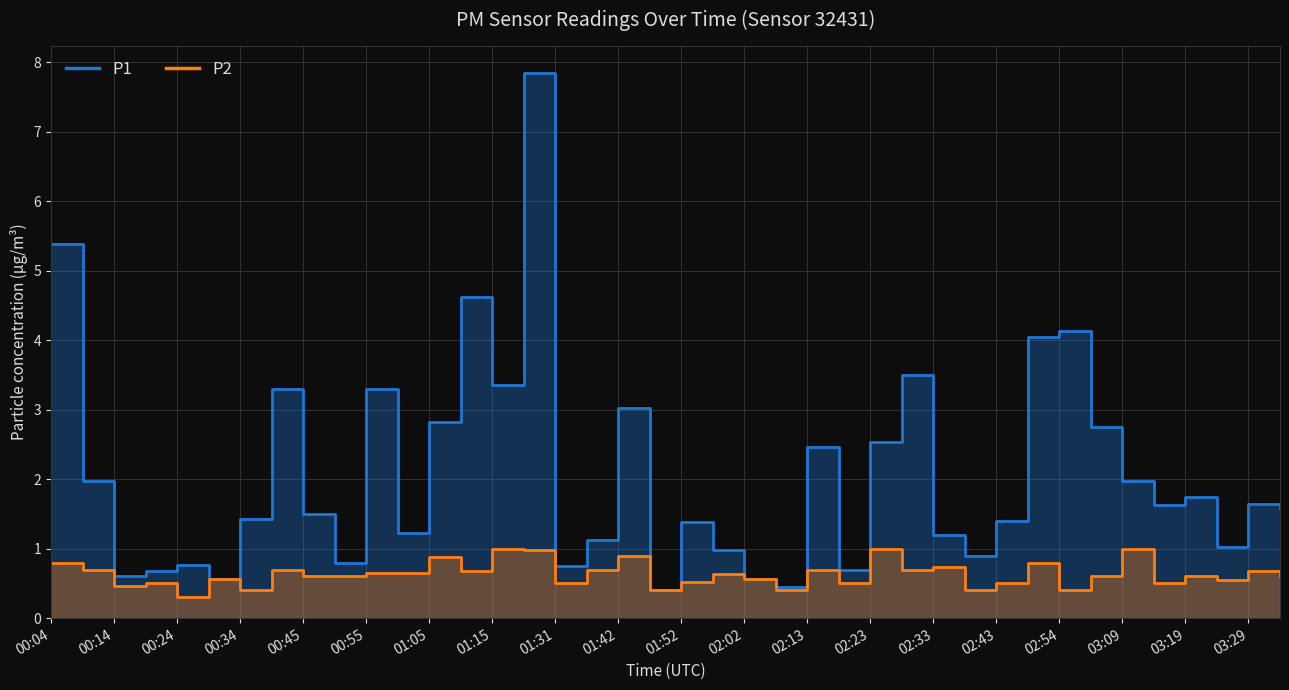

True or false: P1 and P2 intersect in this chart.

False